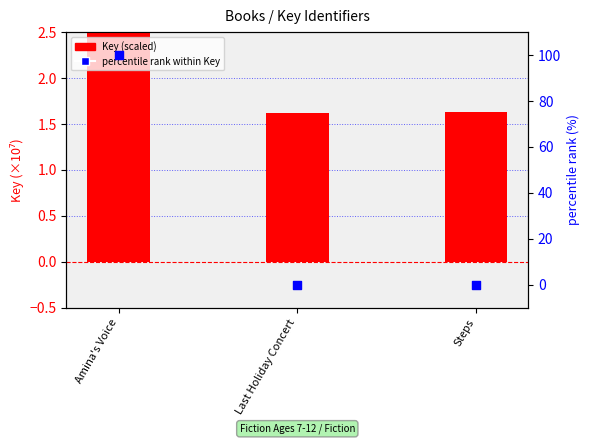

Is the value of Key (scaled) at Steps greater than the value of percentile rank within Key at Amina's Voice?

No